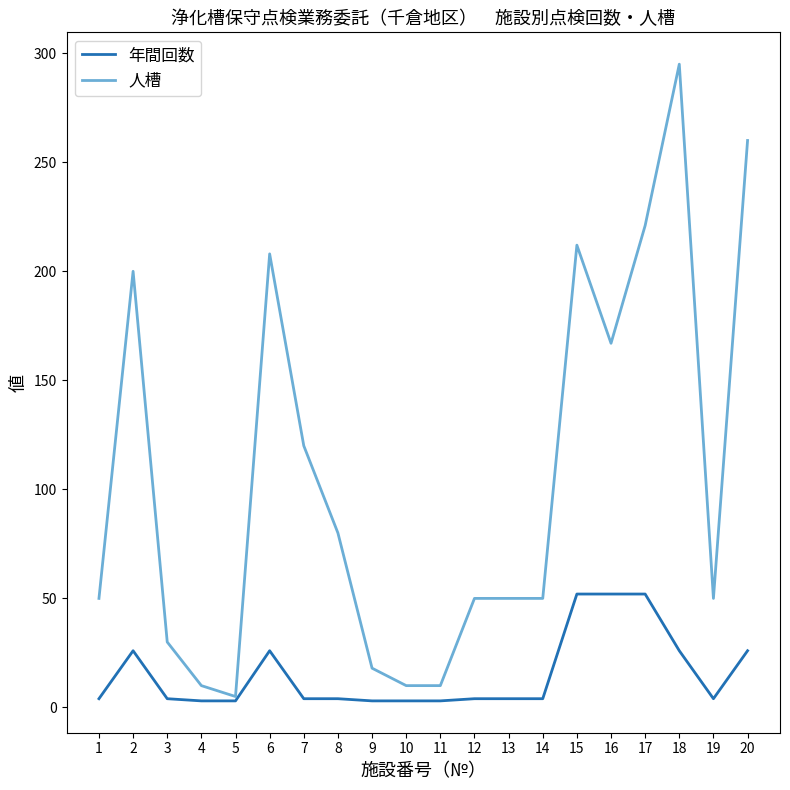

Which label corresponds to the largest value in the chart?

18